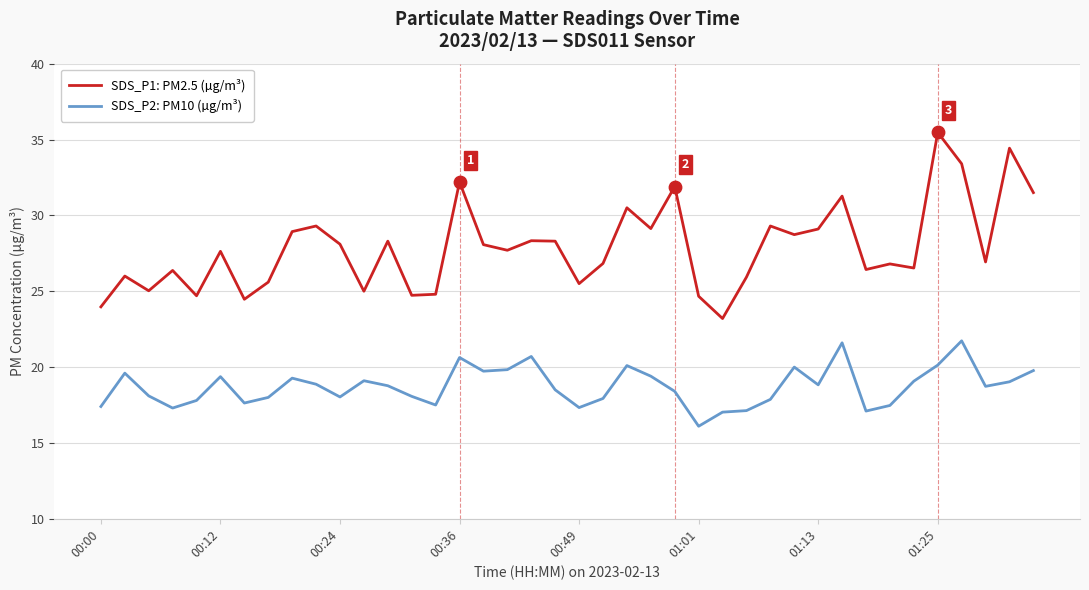

Which series has the largest total across all categories?

SDS_P1: PM2.5 (µg/m³)